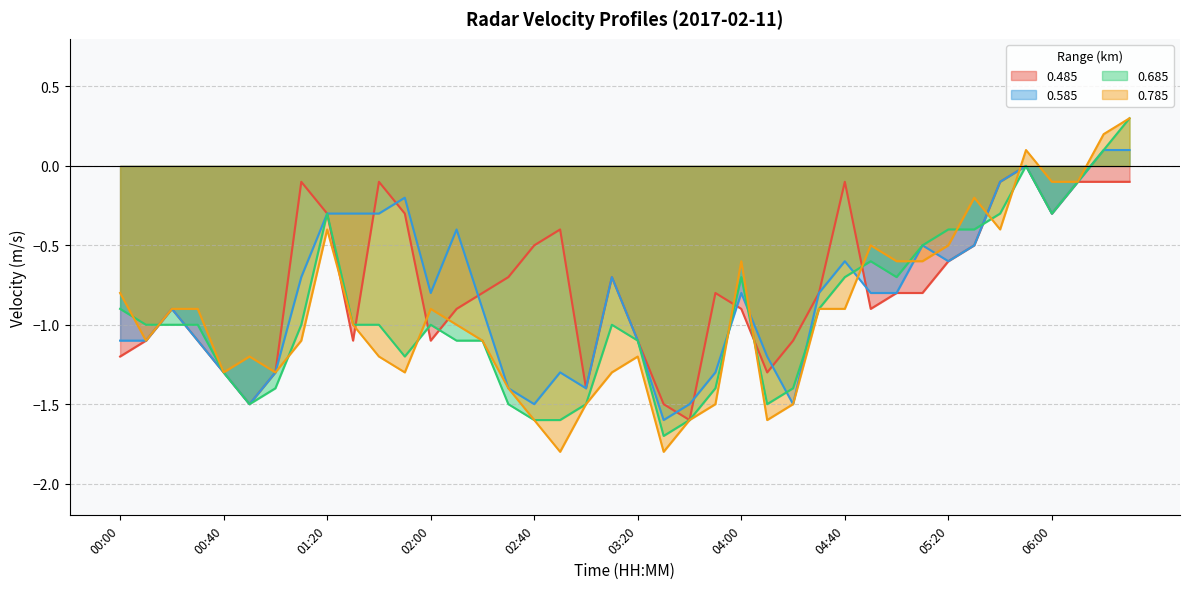

How many distinct data groups are displayed?

4